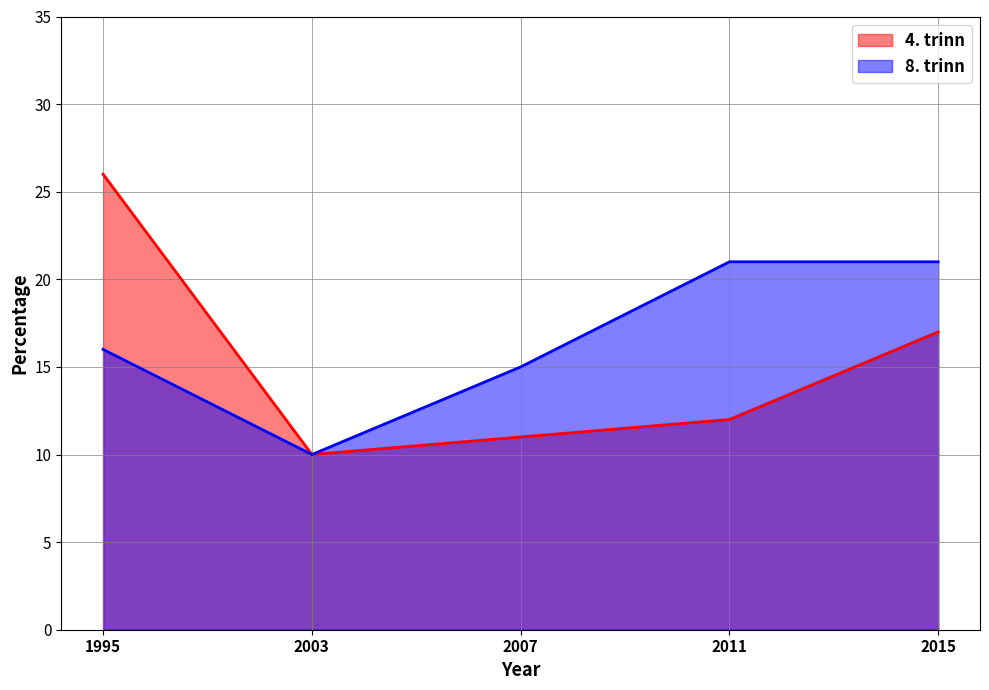

The value of 4. trinn at 1995 is 26. True or false?

True